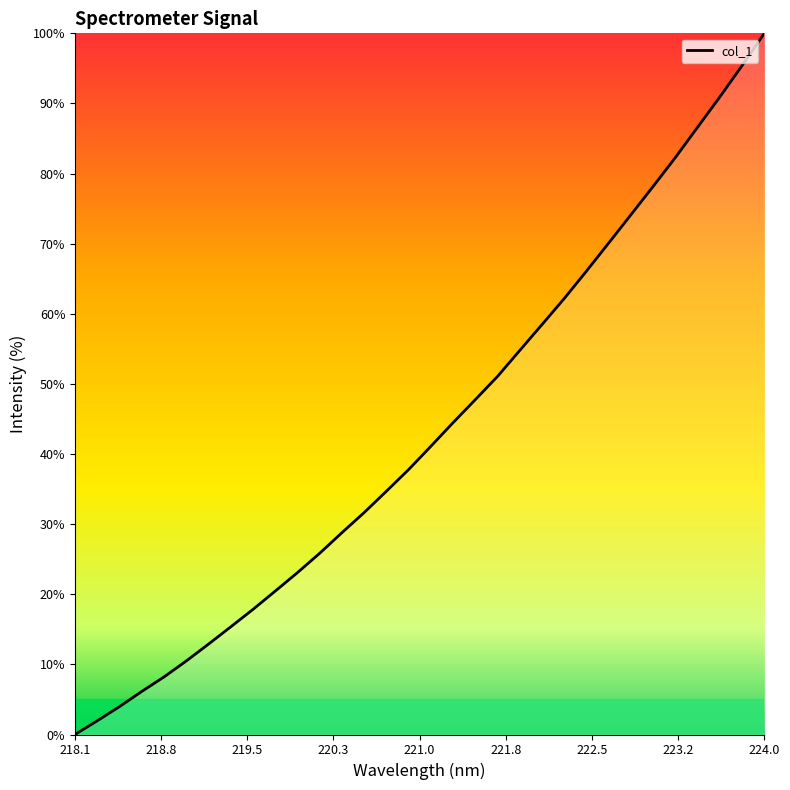

What is the difference between the maximum and minimum values?

100.0